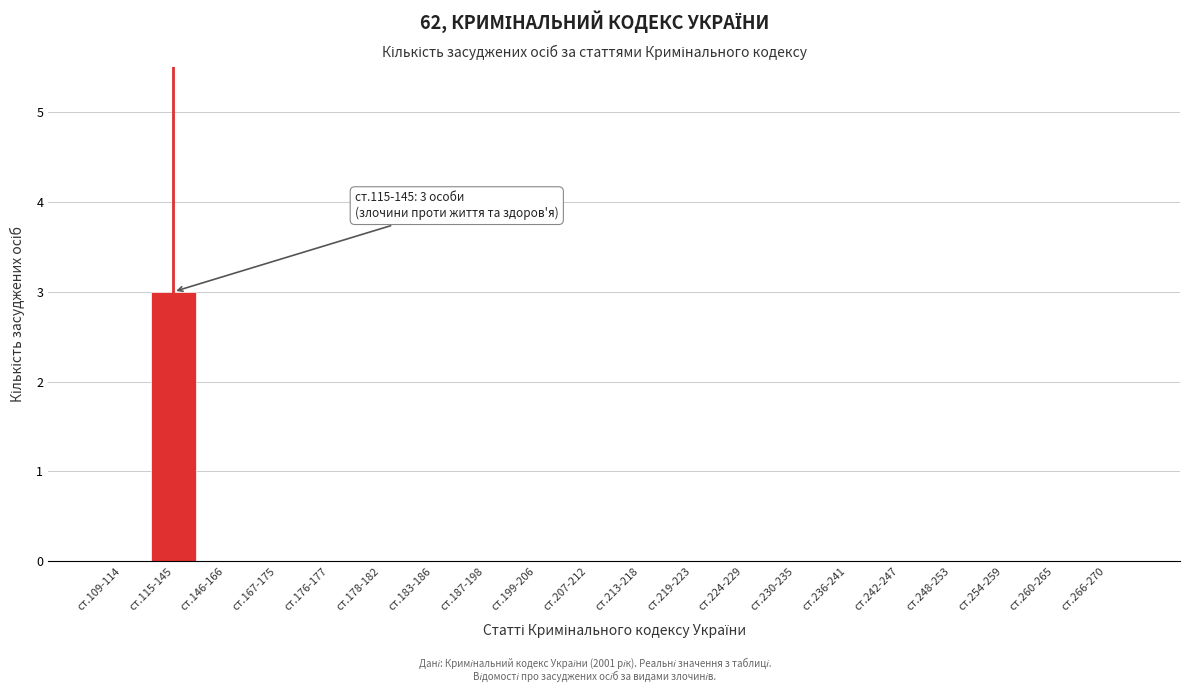

Reading left to right, extract all data points from this chart.

ст.109-114=0	ст.115-145=3	ст.146-166=0	ст.167-175=0	ст.176-177=0	ст.178-182=0	ст.183-186=0	ст.187-198=0	ст.199-206=0	ст.207-212=0	ст.213-218=0	ст.219-223=0	ст.224-229=0	ст.230-235=0	ст.236-241=0	ст.242-247=0	ст.248-253=0	ст.254-259=0	ст.260-265=0	ст.266-270=0